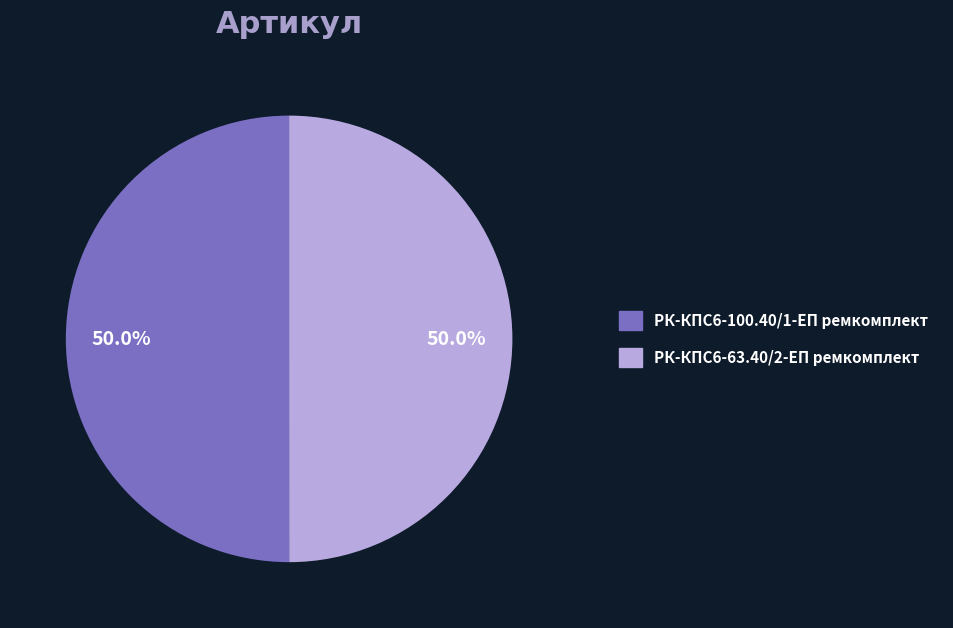

To the nearest percent, what percentage of the pie is РК-КПС6-100.40/1-ЕП ремкомплект?

50%